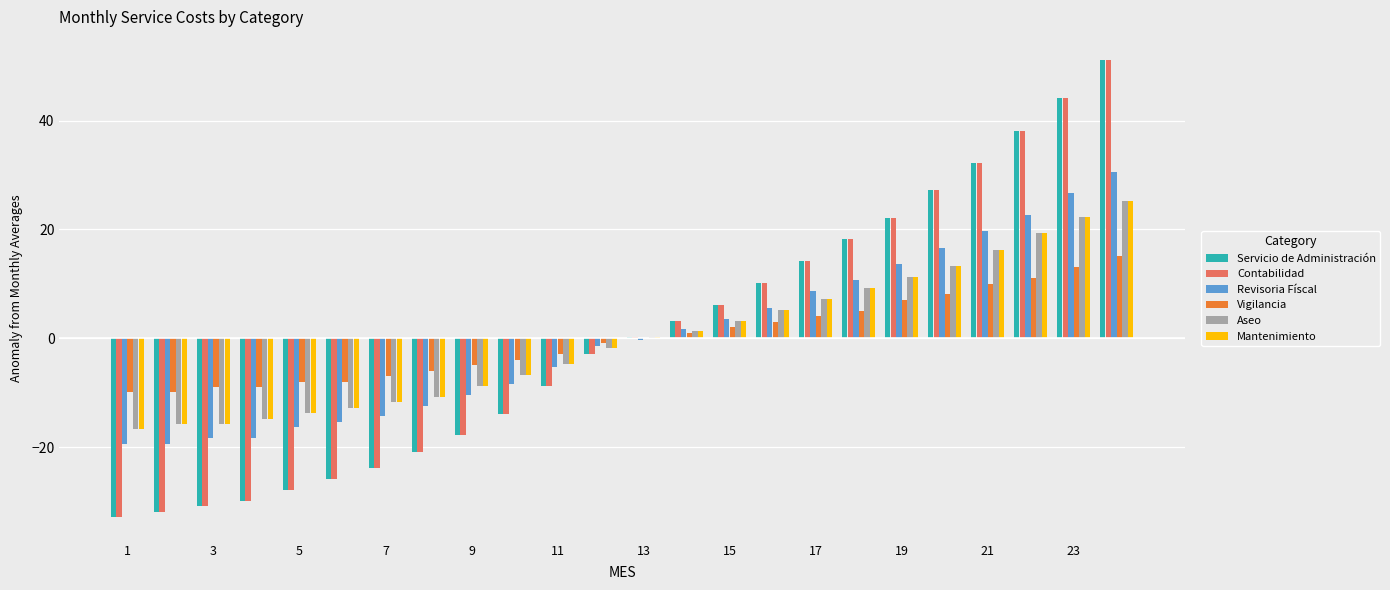

What is the greatest value displayed?

51.2